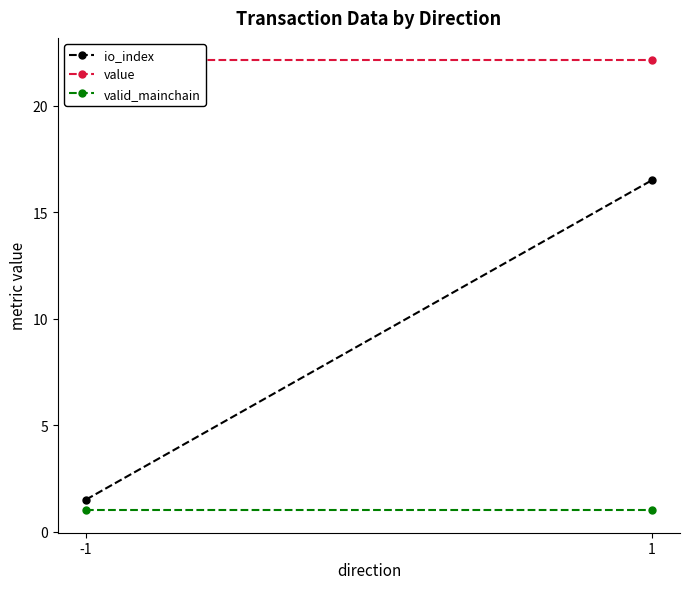

At which category does the chart reach its peak across all series?

-1